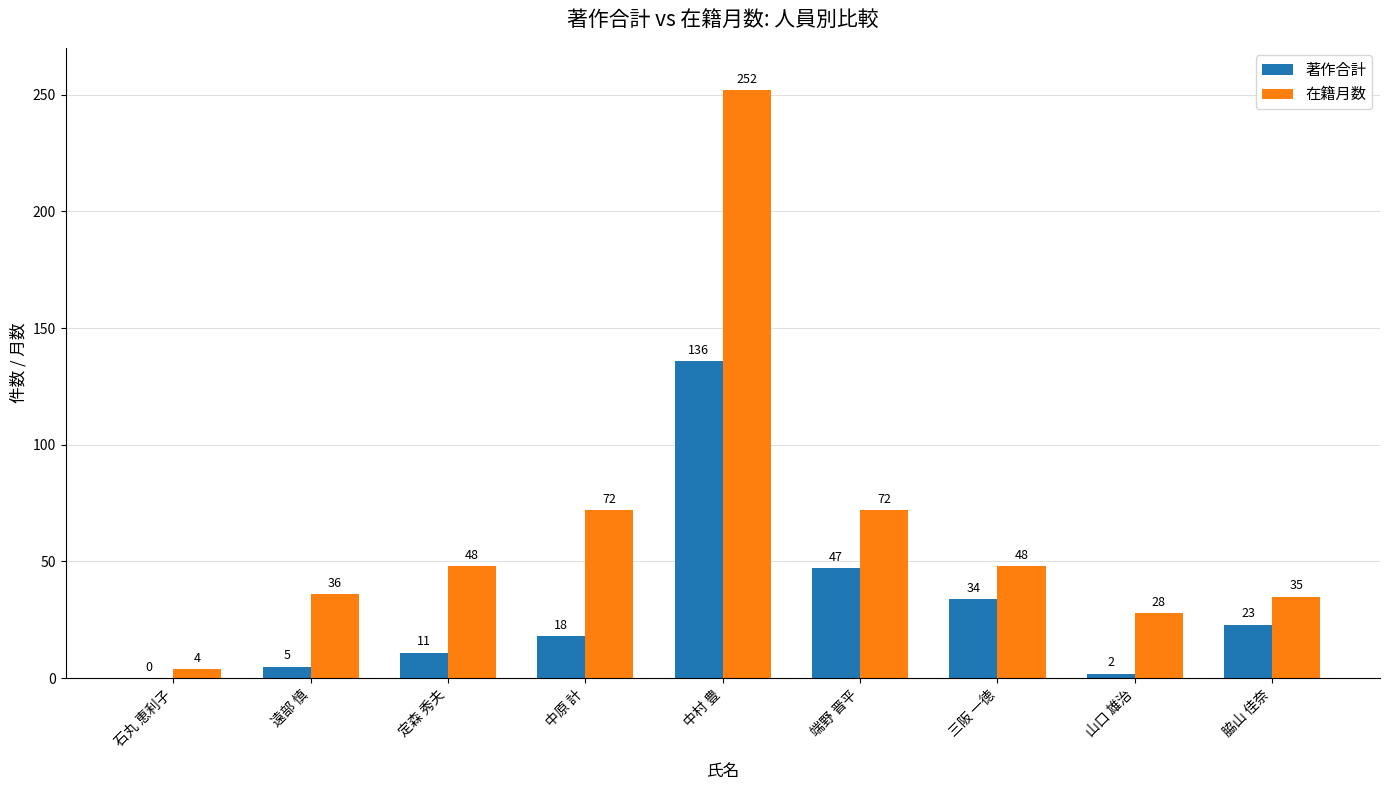

Are the bars grouped side by side (vs. stacked)?

Yes